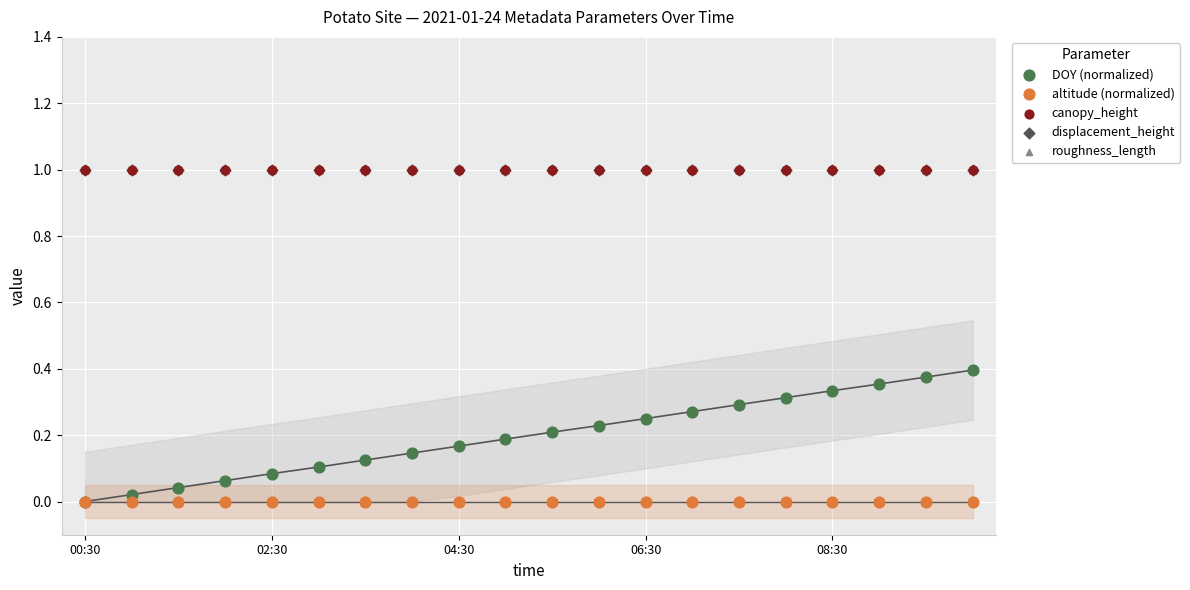

Which series contains the lowest Y value?

DOY (normalized)